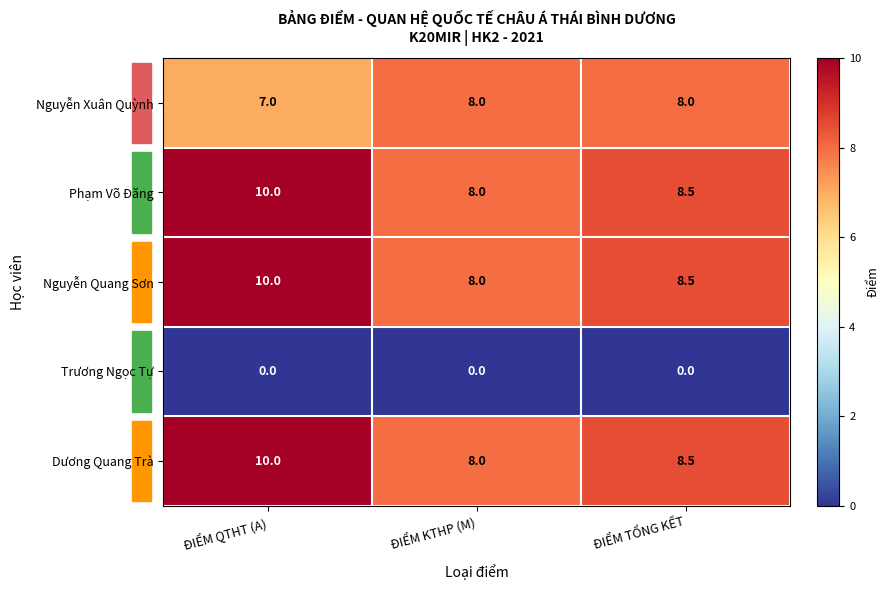

What is the sum of all Dương Quang Trà values?

26.5